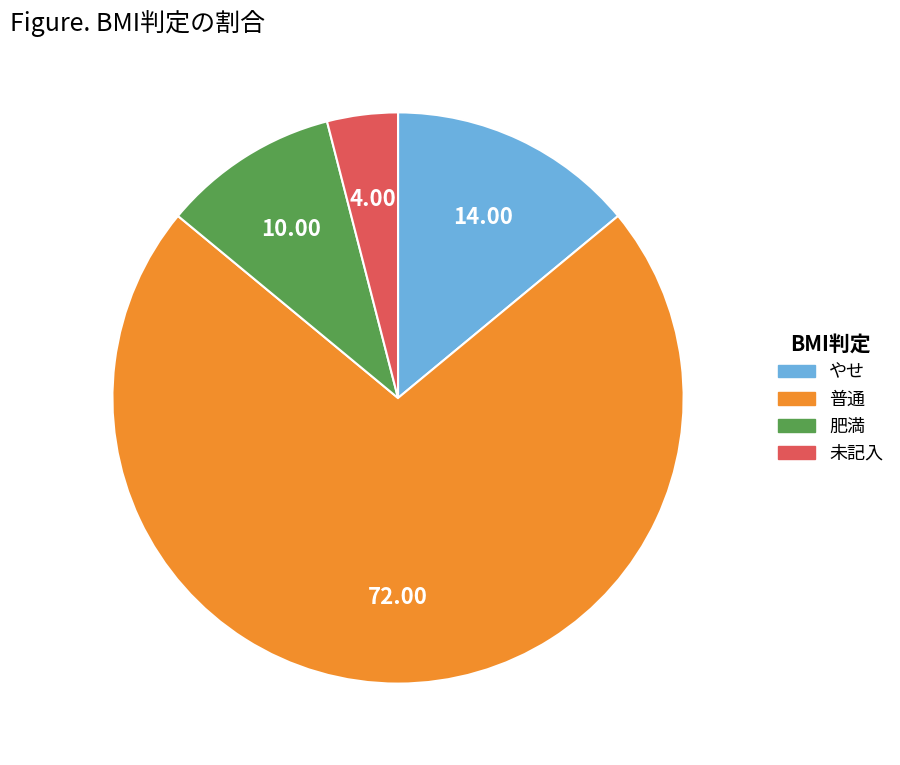

True or false: やせ accounts for 14% of the total.

True